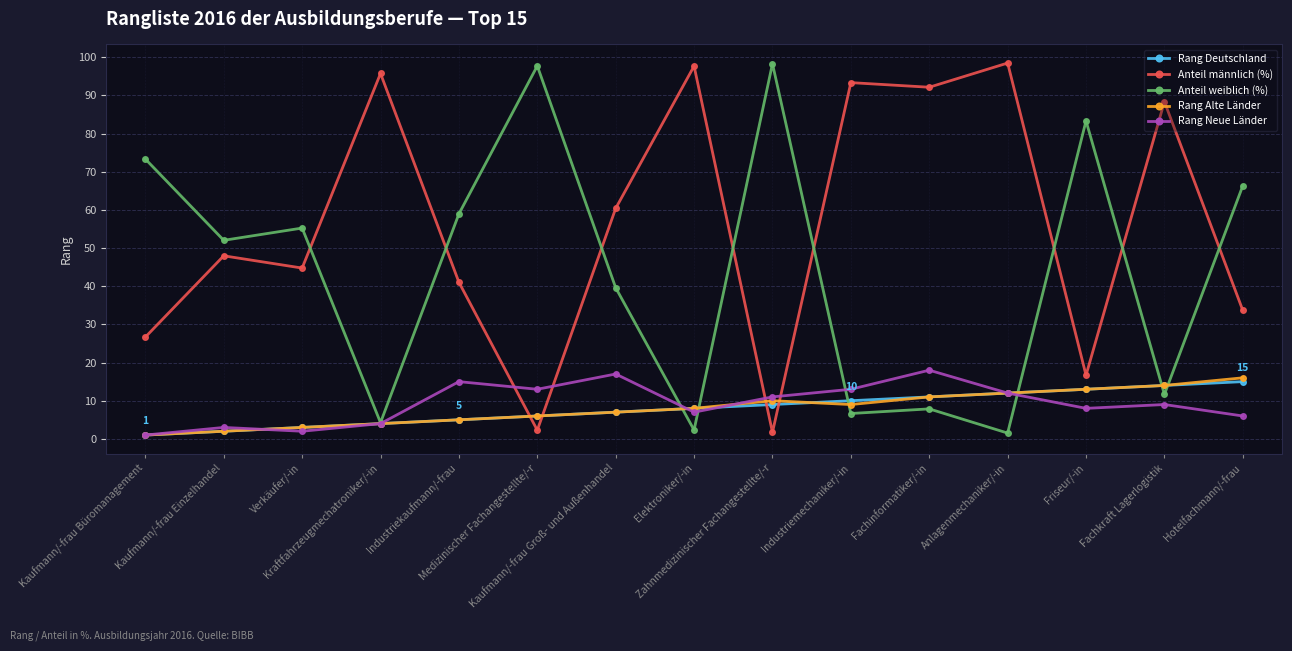

How many times do Anteil männlich (%) and Rang Neue Länder cross each other?

4